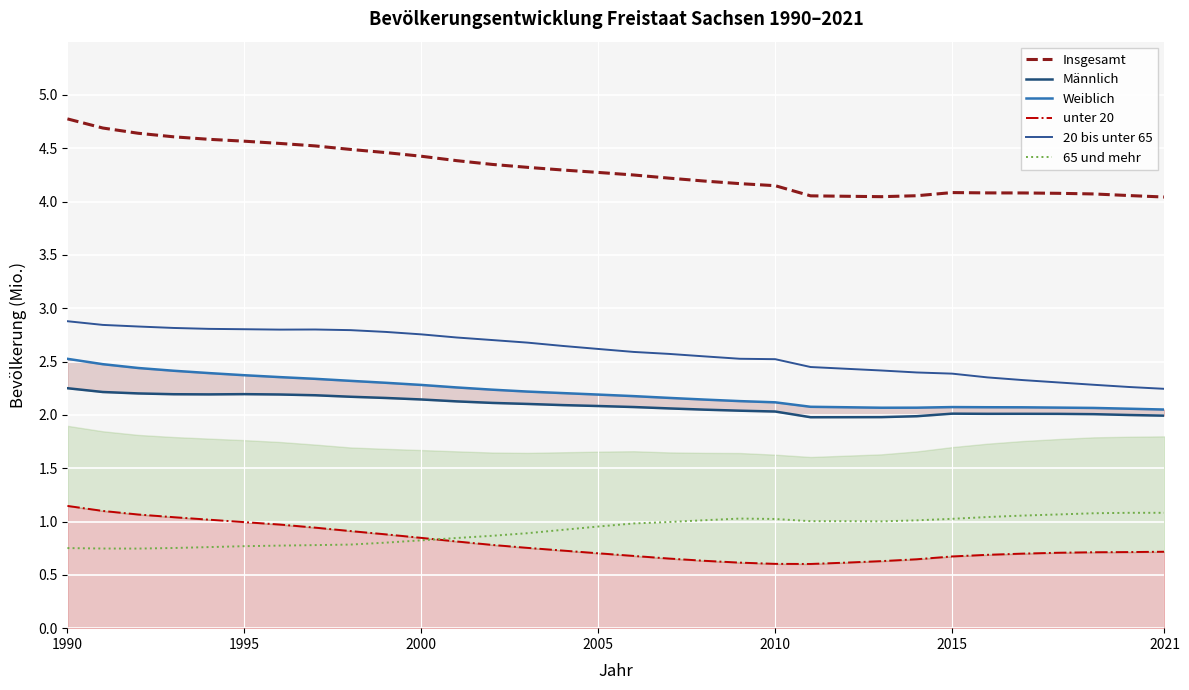

Between 15 and 2010, which is larger?

2010